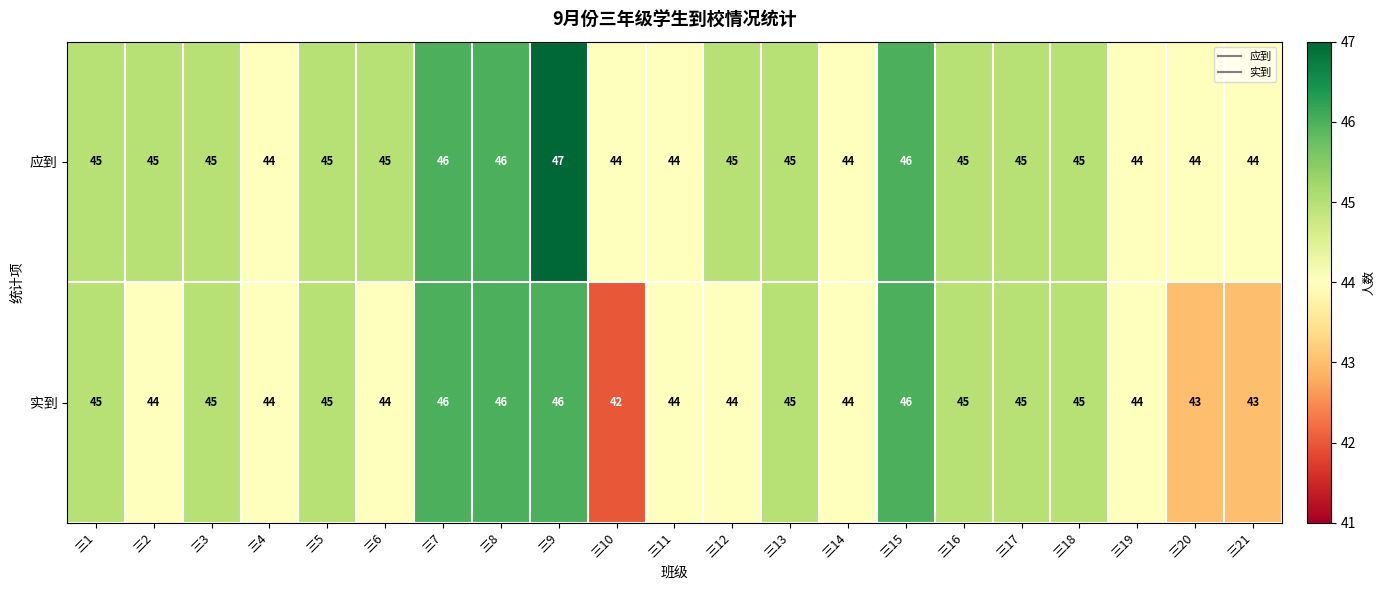

What is the smallest value displayed?

42